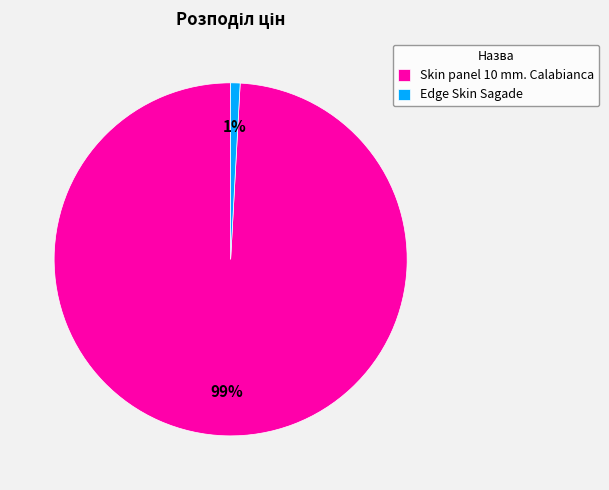

The Edge Skin Sagade slice represents 1% of the pie. True or false?

True